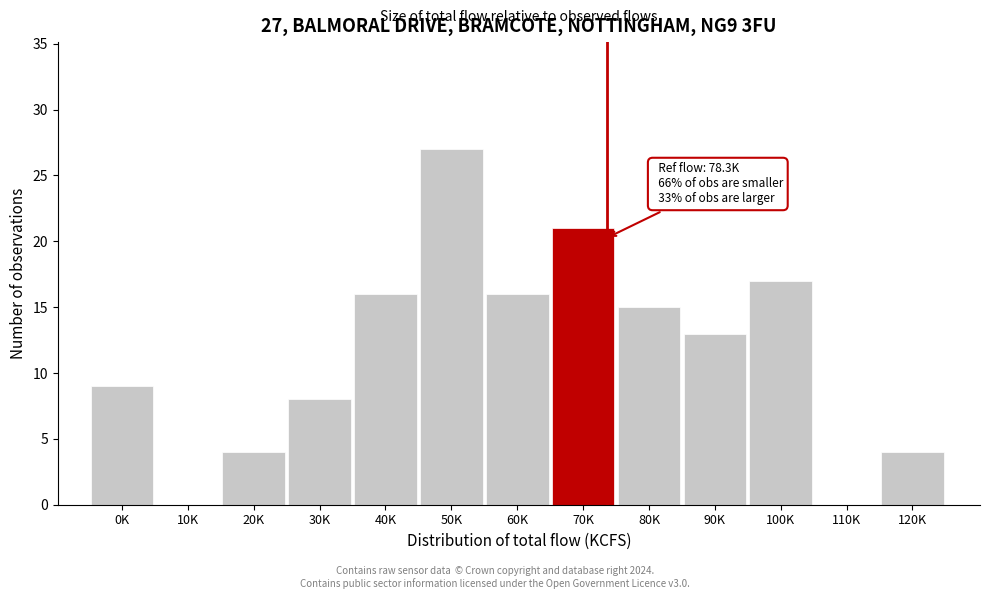

Reading right to left, what are all the values shown in this chart?

120K=4	110K=0	100K=17	90K=13	80K=15	70K=21	60K=16	50K=27	40K=16	30K=8	20K=4	10K=0	0K=9